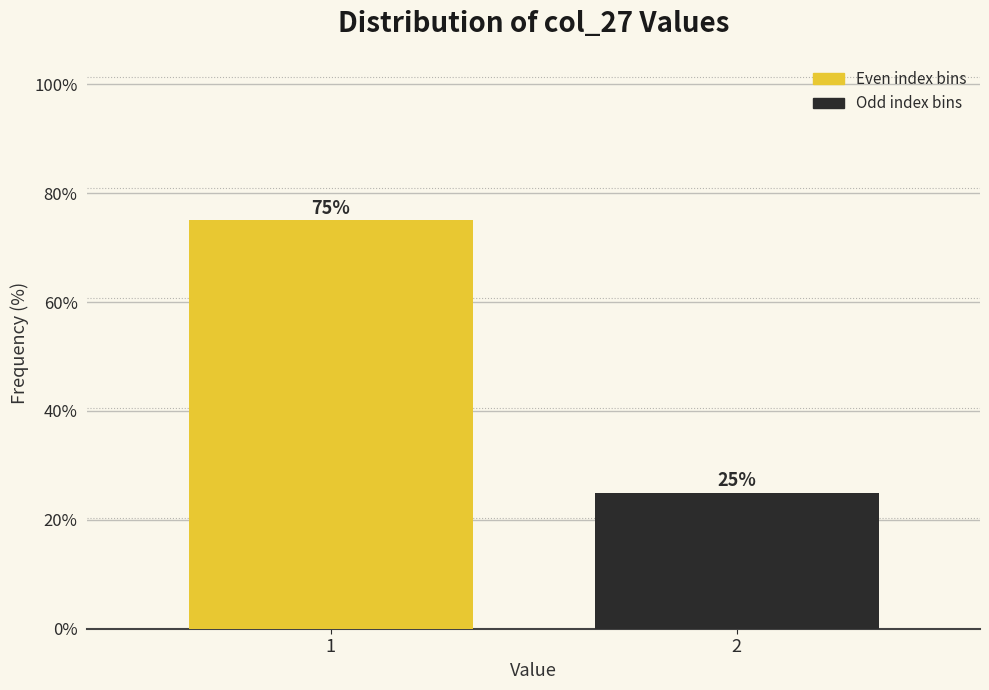

Reading left to right, extract all data points from this chart.

75	25